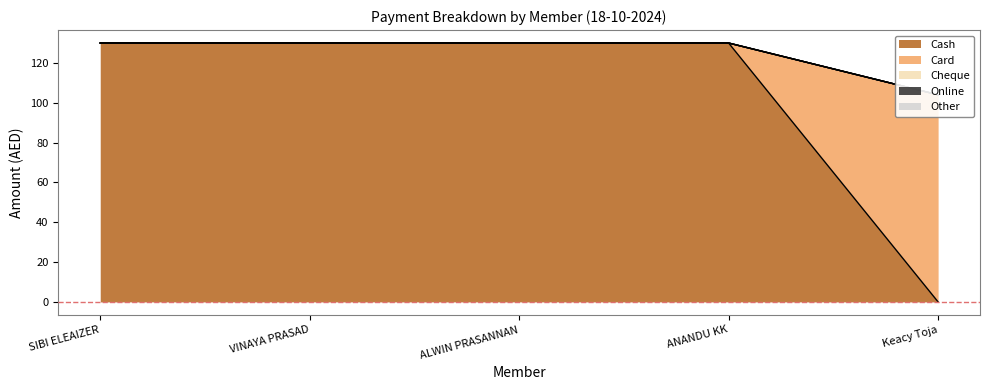

Reading left to right, what are all the values shown in this chart?

Cash: SIBI ELEAIZER=130	VINAYA PRASAD=130	ALWIN PRASANNAN=130	ANANDU KK=130	Keacy Toja=0
Card: SIBI ELEAIZER=0	VINAYA PRASAD=0	ALWIN PRASANNAN=0	ANANDU KK=0	Keacy Toja=104
Cheque: SIBI ELEAIZER=0	VINAYA PRASAD=0	ALWIN PRASANNAN=0	ANANDU KK=0	Keacy Toja=0
Online: SIBI ELEAIZER=0	VINAYA PRASAD=0	ALWIN PRASANNAN=0	ANANDU KK=0	Keacy Toja=0
Other: SIBI ELEAIZER=0	VINAYA PRASAD=0	ALWIN PRASANNAN=0	ANANDU KK=0	Keacy Toja=0